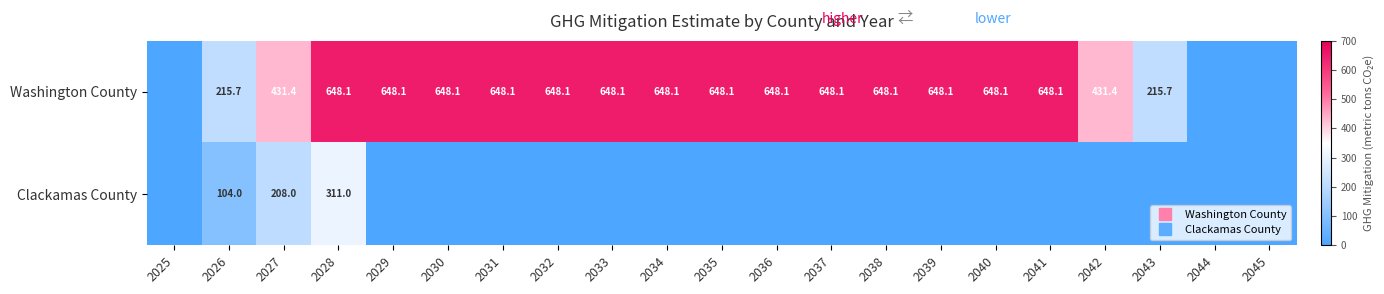

Rank the series by their maximum value, from lowest to highest.

Clackamas County, Washington County